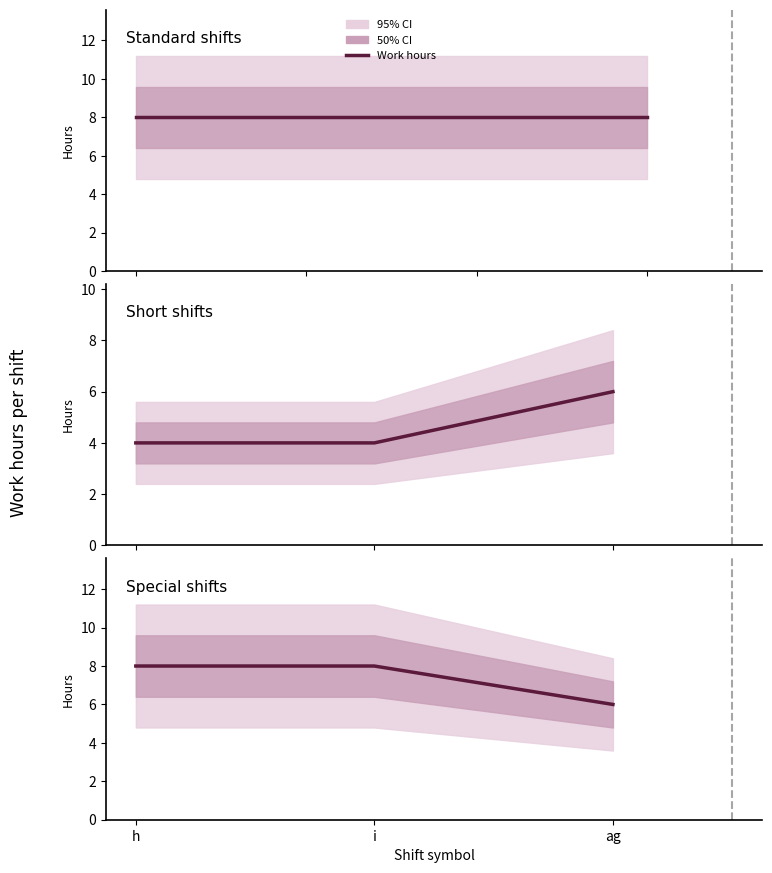

Which has a higher value, ag or h?

h